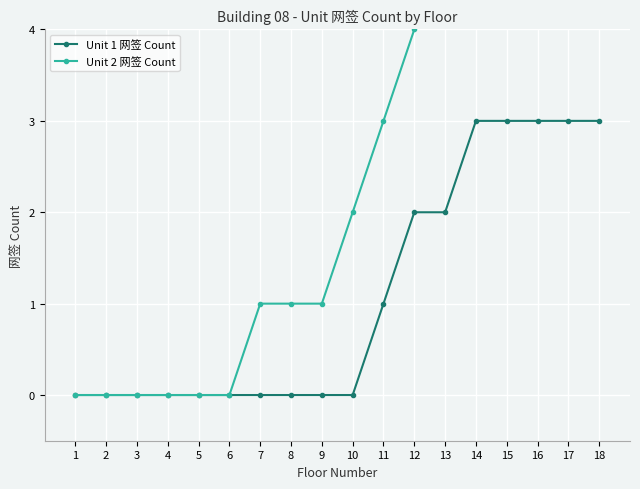

Rank the series by their average value, from lowest to highest.

Unit 1 网签 Count, Unit 2 网签 Count